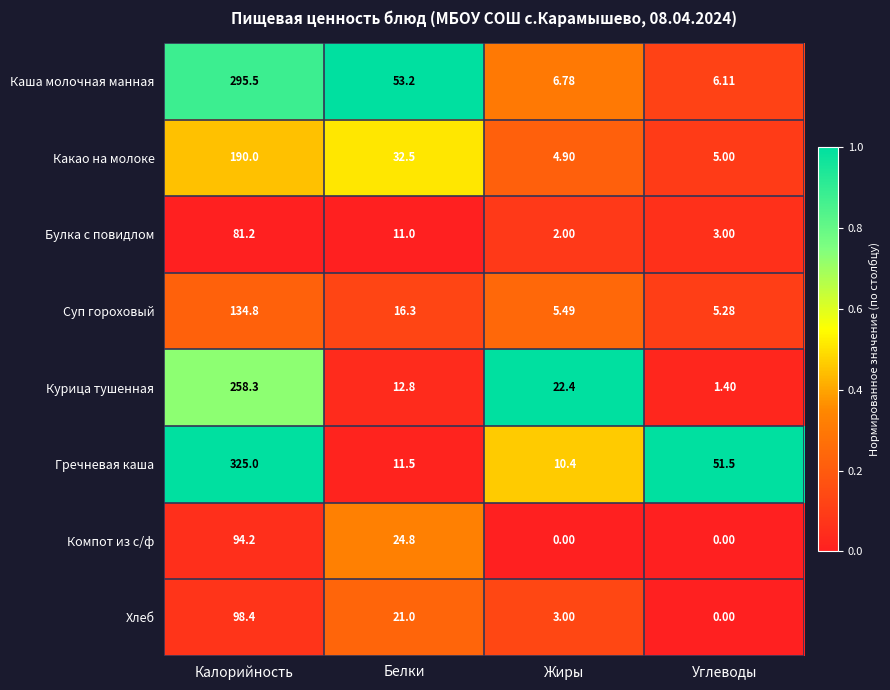

Which series has the largest range (max minus min)?

Гречневая каша